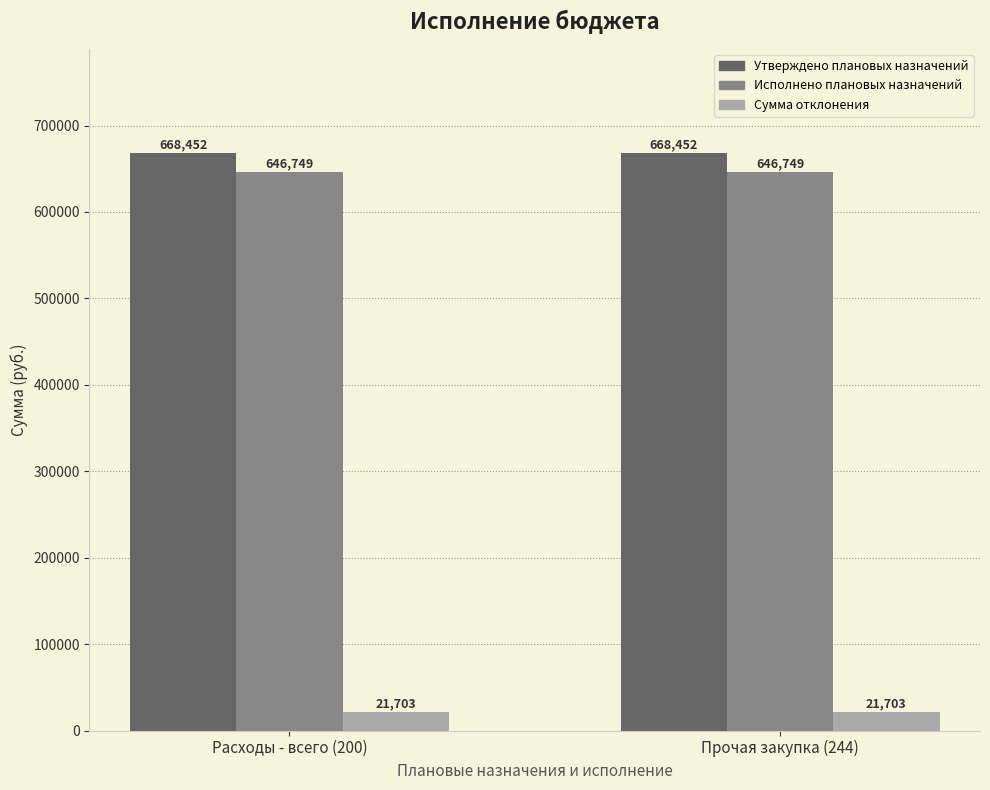

Is the value of Утверждено плановых назначений at Прочая закупка (244) greater than the value of Исполнено плановых назначений at Расходы - всего (200)?

Yes